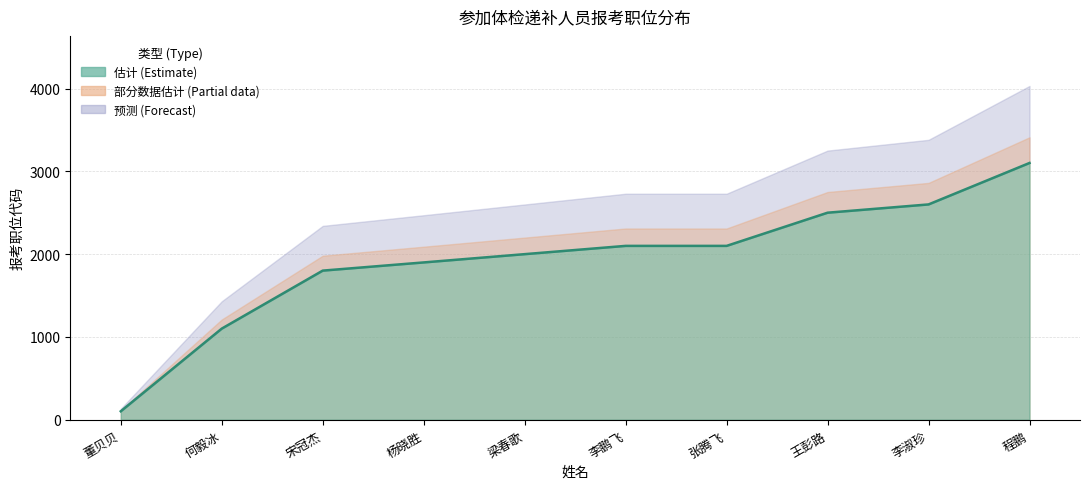

True or false: the data shows 2101 at 李鹏飞.

True